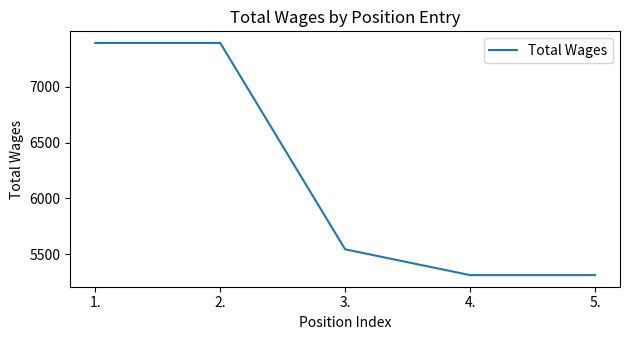

Which has a higher value, 4. or 2.?

2.